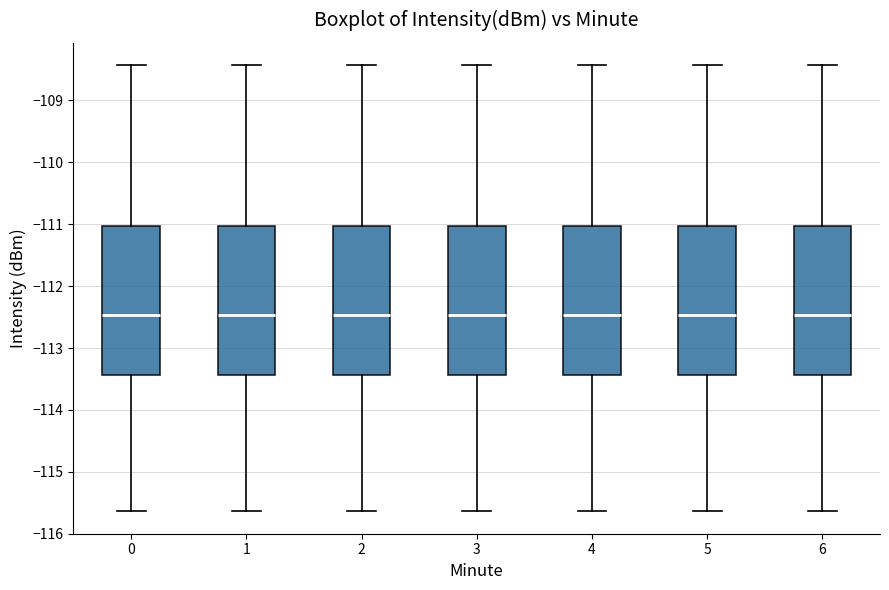

Reading left to right, transcribe this box plot: for each box, give where its median line is, the range the box spans, and where its two whiskers end, as read against the y-axis. The values are not printed on the chart, so give them approximately, as read against the axis.

0: median -112.5, box -113.4 to -111.0, whiskers -115.6 to -108.4
1: median -112.5, box -113.4 to -111.0, whiskers -115.6 to -108.4
2: median -112.5, box -113.4 to -111.0, whiskers -115.6 to -108.4
3: median -112.5, box -113.4 to -111.0, whiskers -115.6 to -108.4
4: median -112.5, box -113.4 to -111.0, whiskers -115.6 to -108.4
5: median -112.5, box -113.4 to -111.0, whiskers -115.6 to -108.4
6: median -112.5, box -113.4 to -111.0, whiskers -115.6 to -108.4